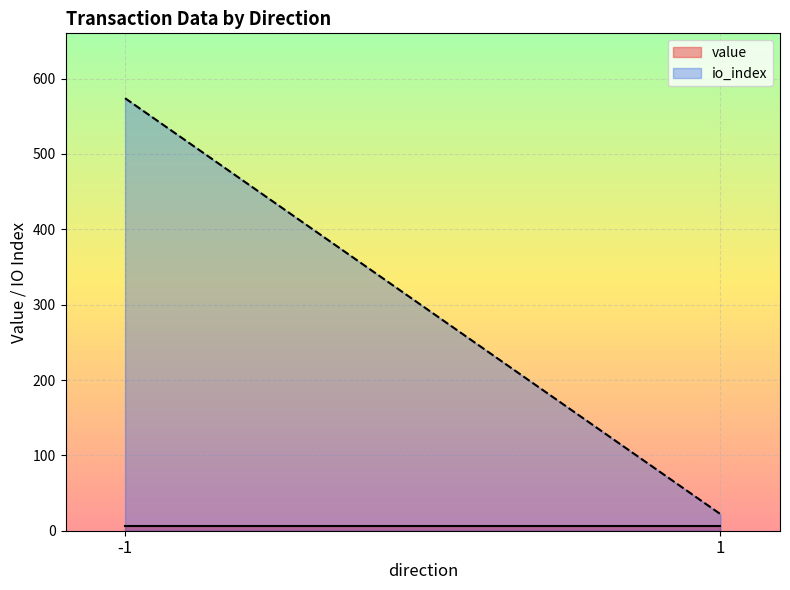

Rank the series by their maximum value, from lowest to highest.

value, io_index